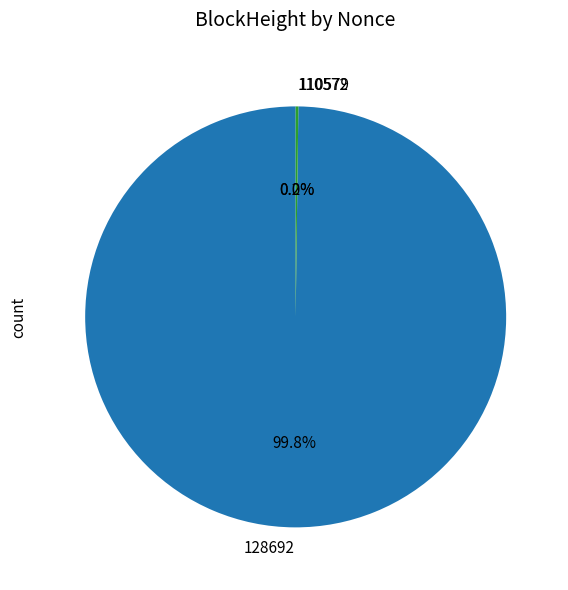

Do 128692 and 110572 together represent more than half of the pie?

Yes